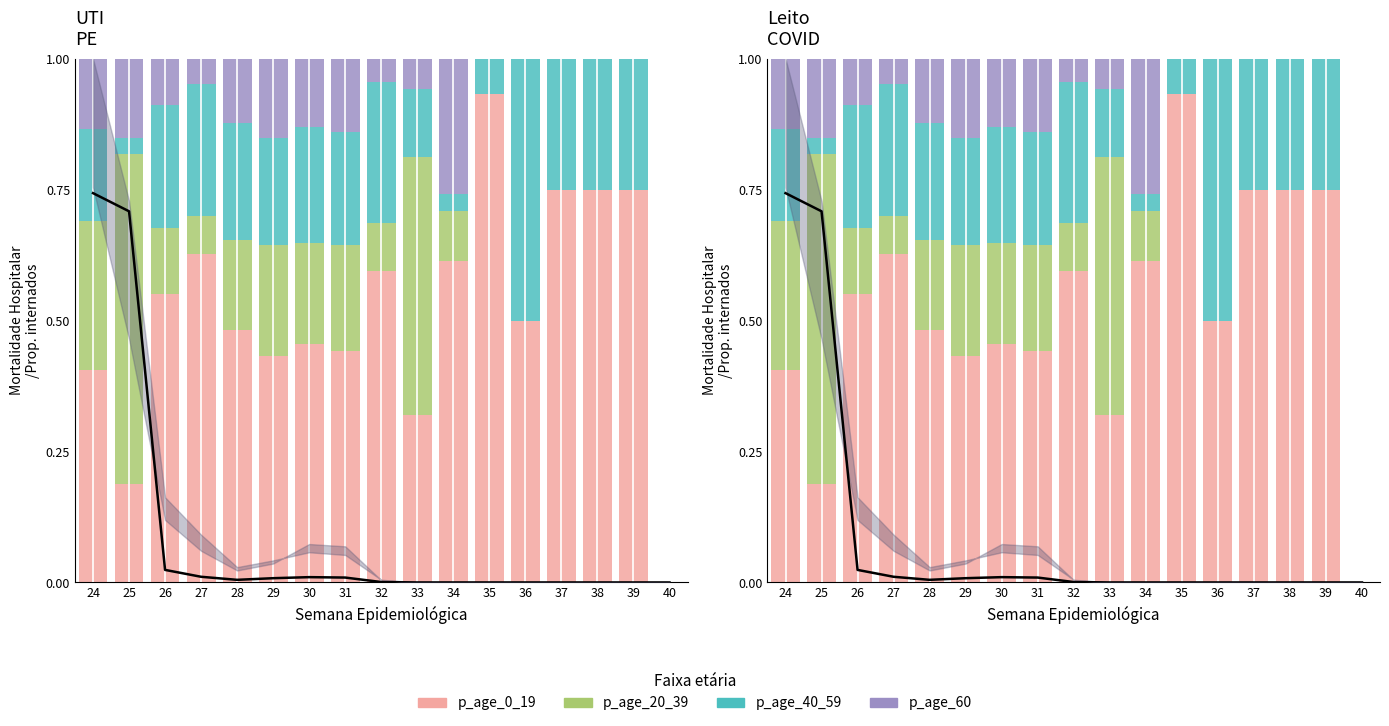

The p_age_60 series shows 0.5 at 34. True or false?

False